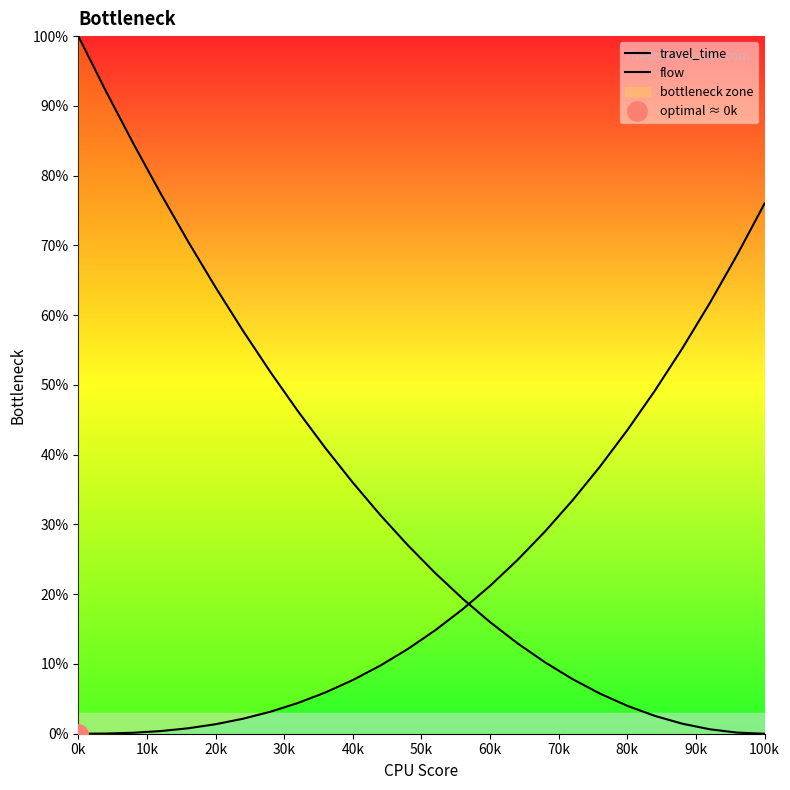

What position from the right is 60k?

20